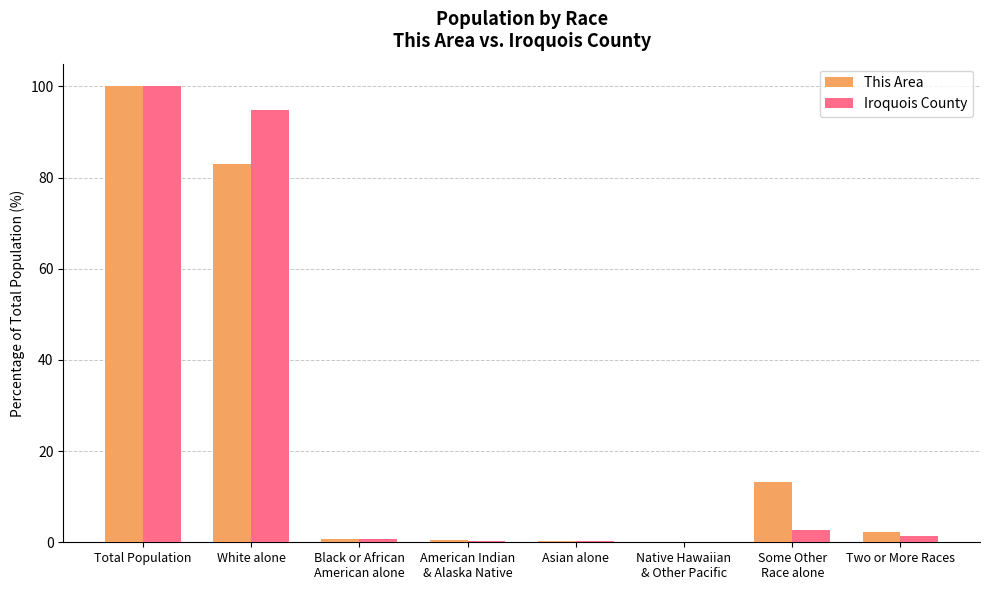

At which category is the sum across all series the highest?

Total Population